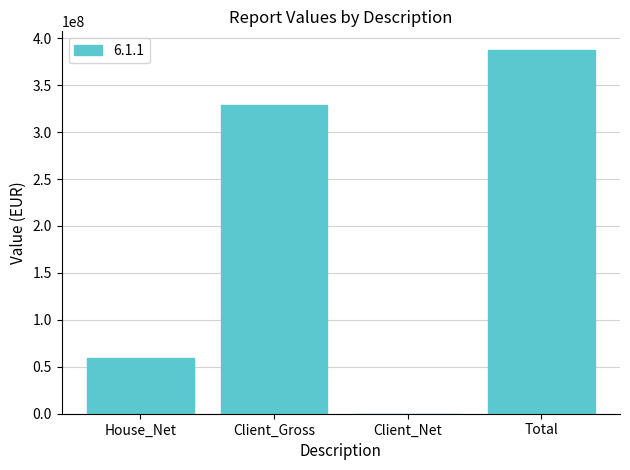

What is the approximate value at Total?

387988821.9